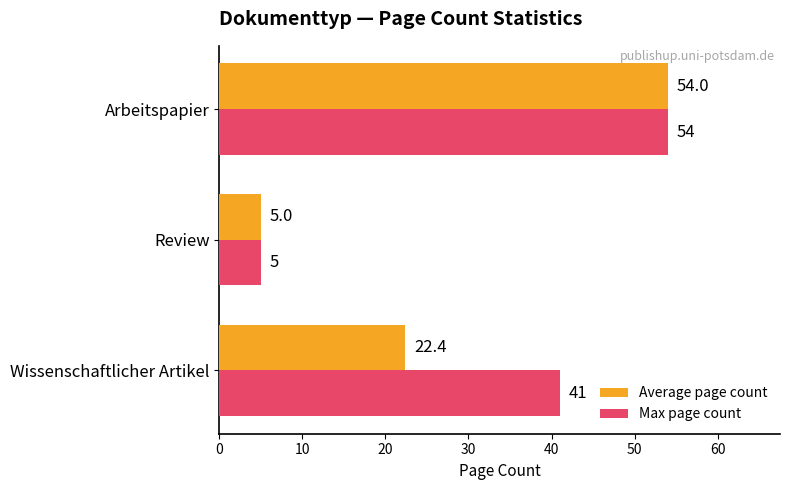

At which category is the sum across all series the highest?

Arbeitspapier